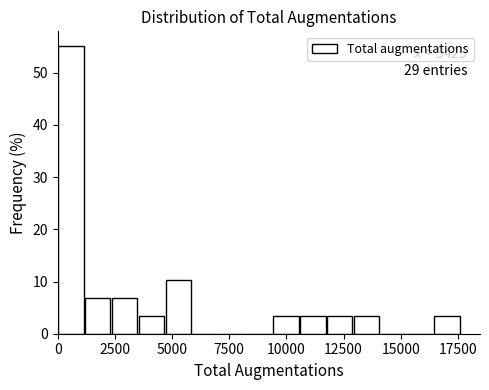

Read against the x-axis, roughly where is the centre of the tallest bar?

500